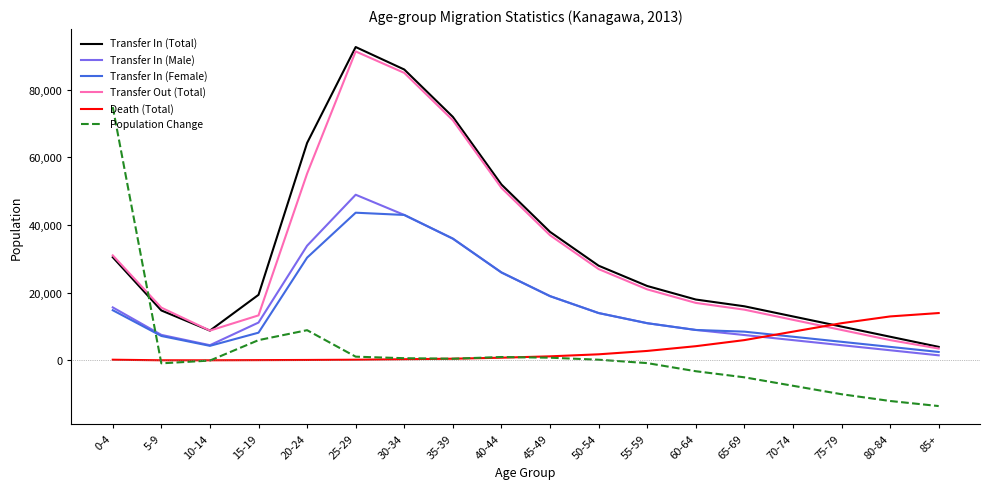

What are all the series names shown in the legend?

Transfer In (Total), Transfer In (Male), Transfer In (Female), Transfer Out (Total), Death (Total), Population Change